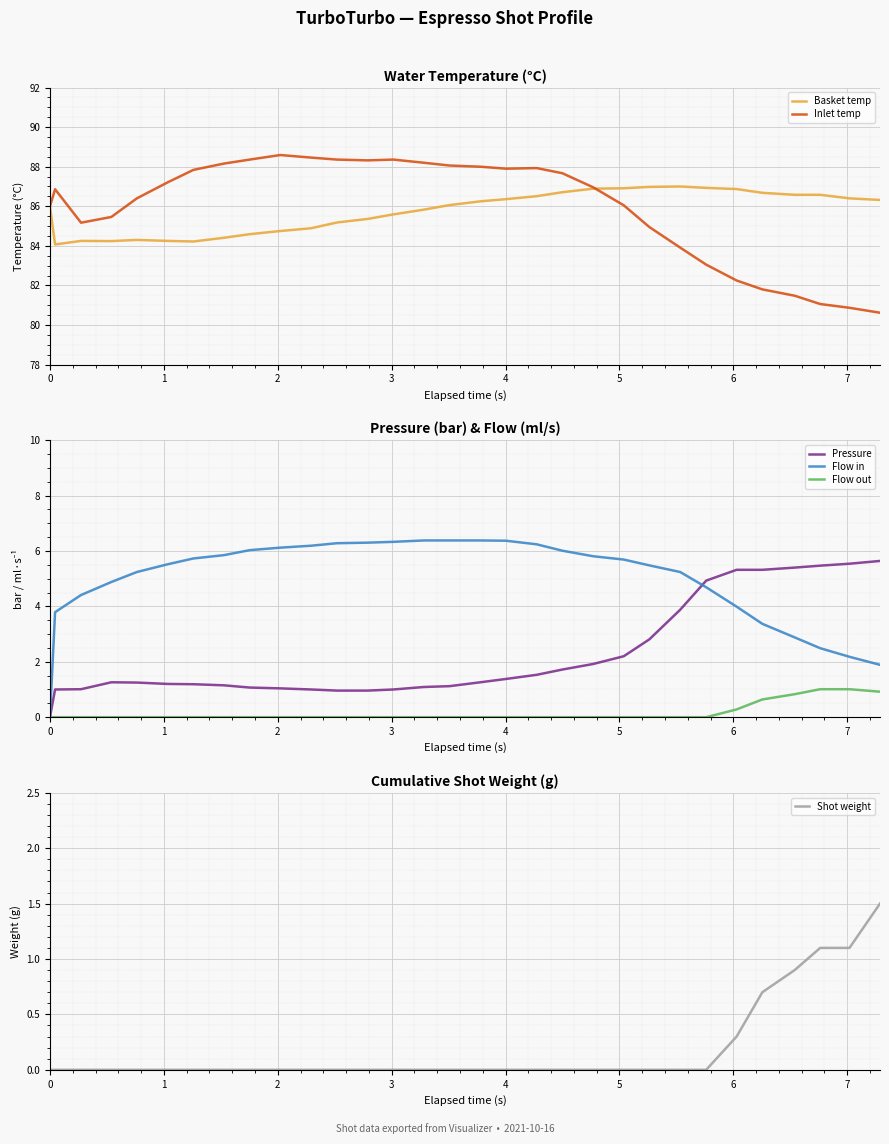

What is the maximum value for Shot weight?

1.5